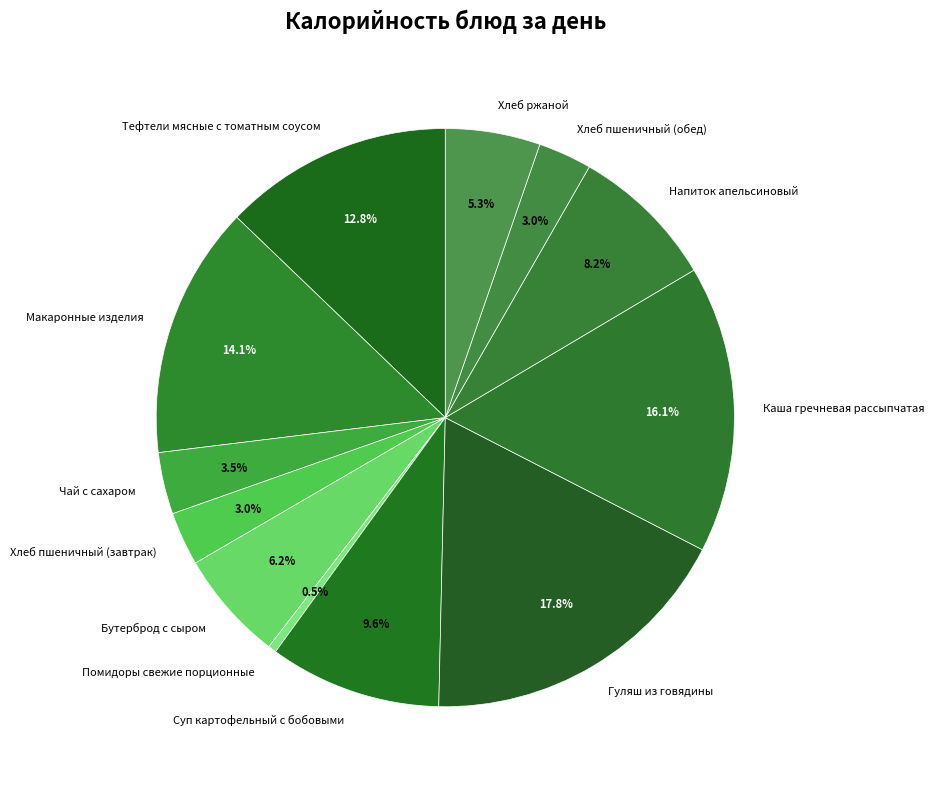

Do Хлеб ржаной and Макаронные изделия together represent more than half of the pie?

No